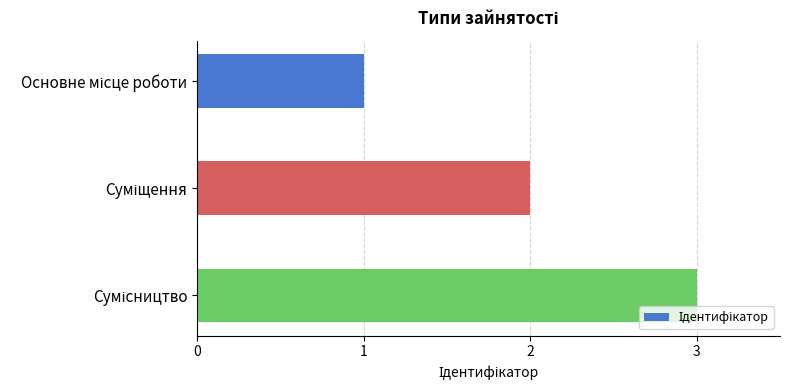

What is the sum of all values?

6